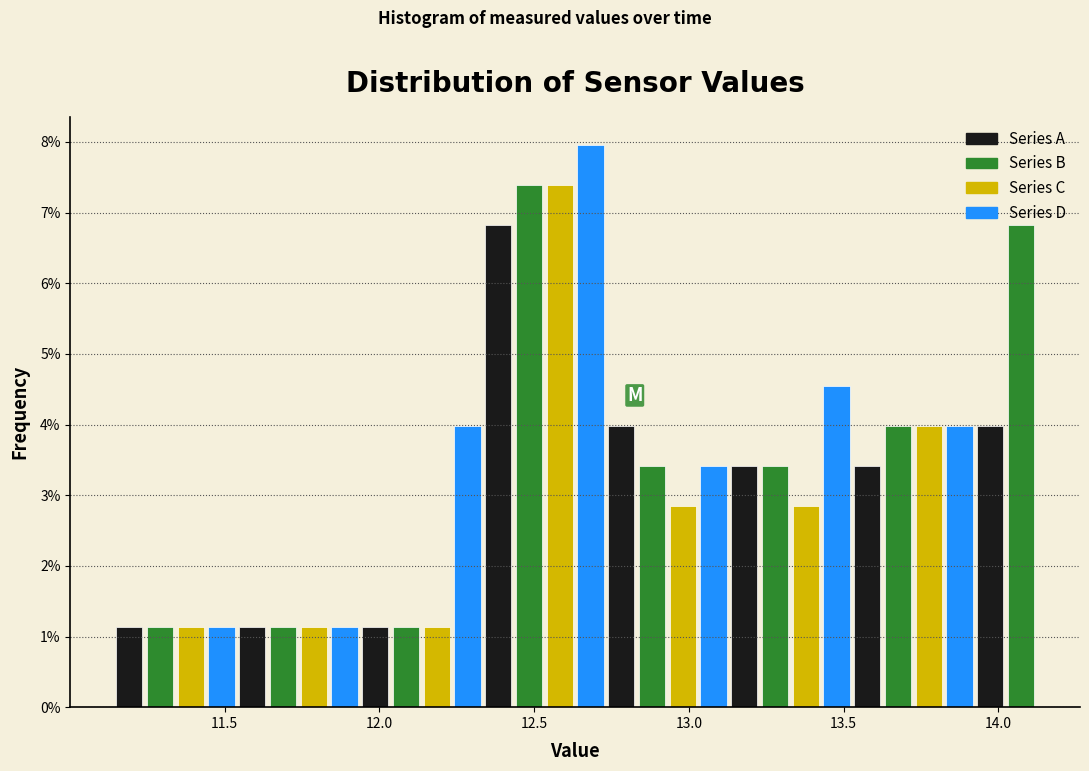

Around what value on the x-axis is the tallest bar? Give the approximate position of its centre, as read against the axis.

12.70